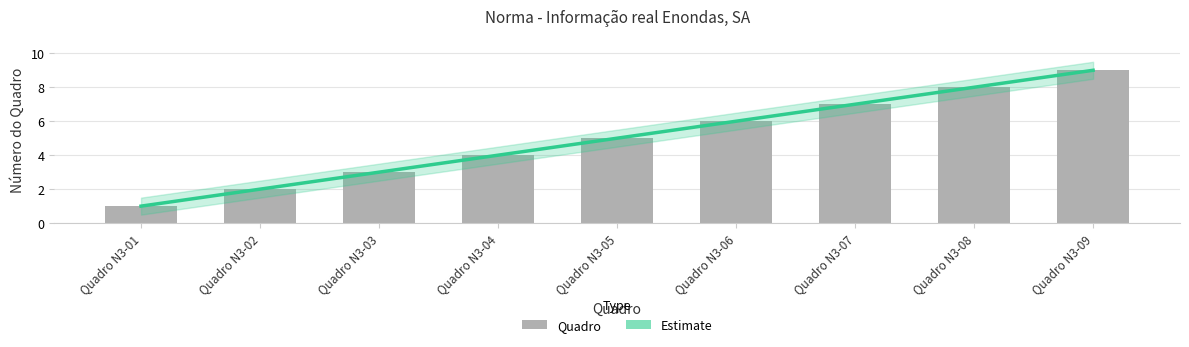

How many categories are shown in the chart?

9